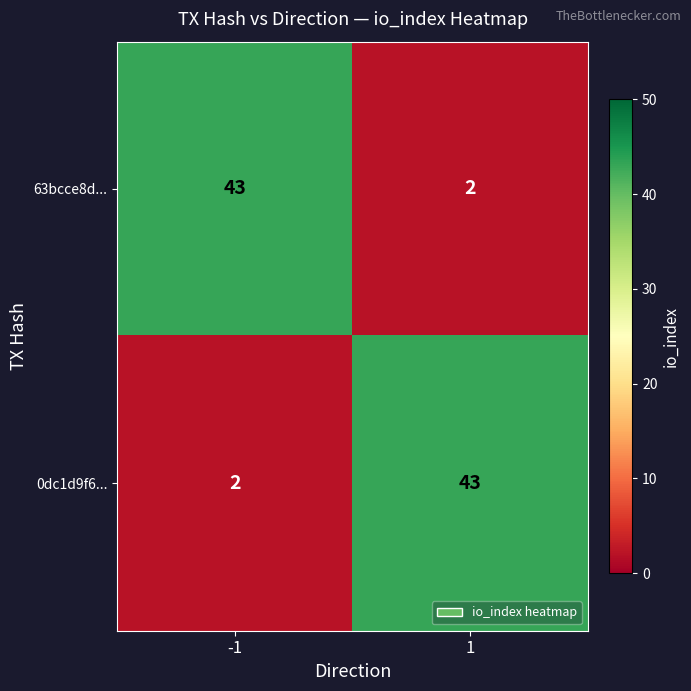

What is the approximate value of 63bcce8d... at -1, to the nearest 5?

45